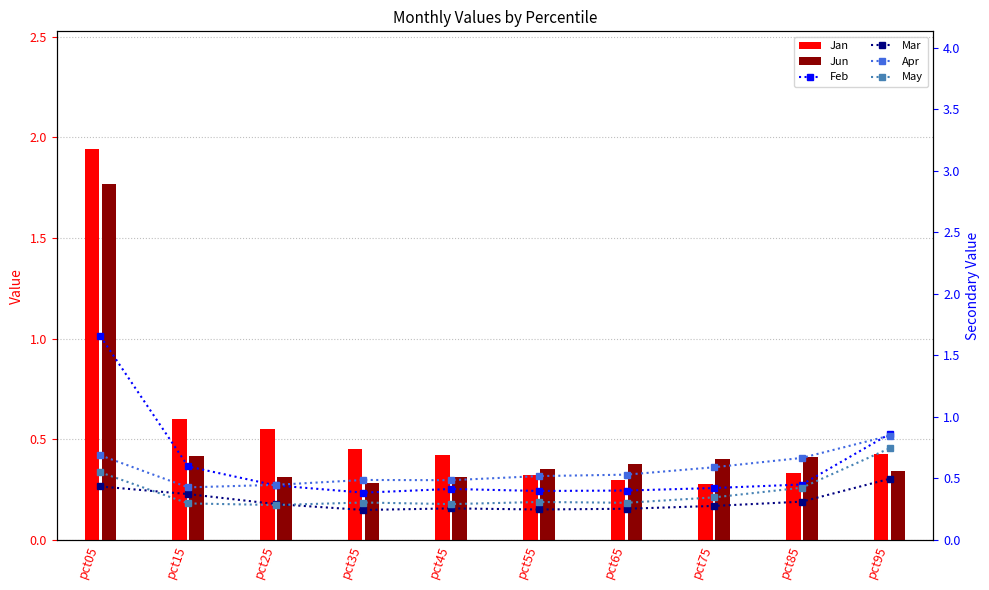

What are all the series names shown in the legend?

Jan, Jun, Feb, Mar, Apr, May